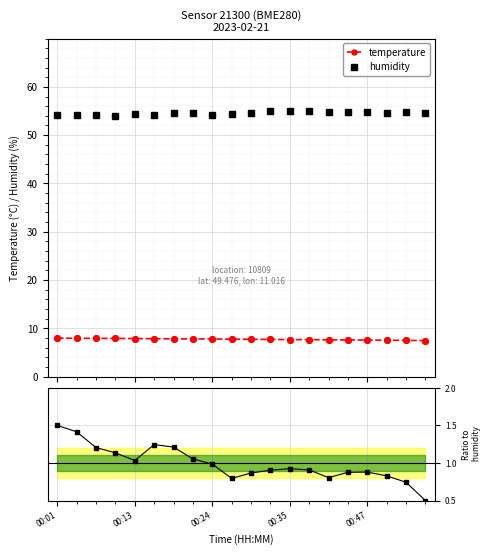

At which category is the sum across all series the highest?

00:01